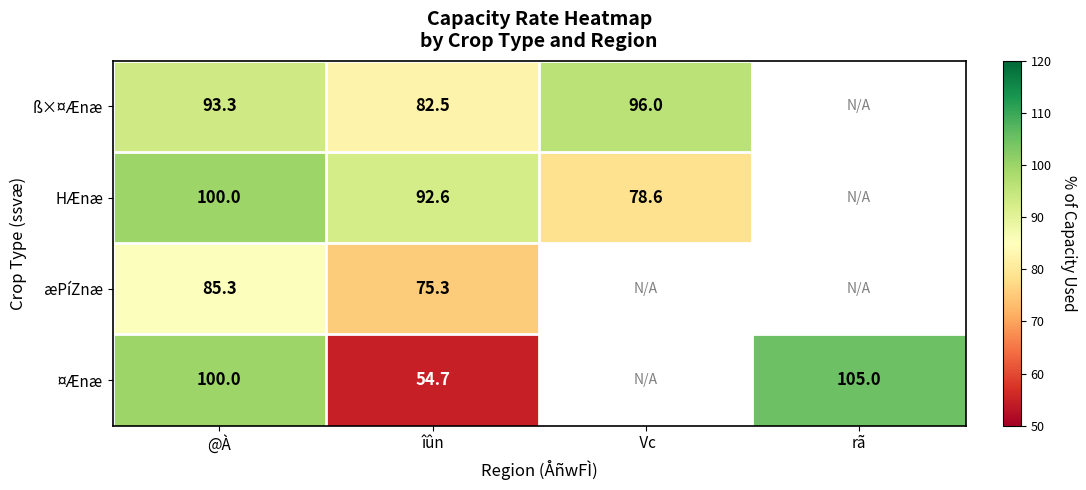

The ¤Ænæ series shows 105.0 at rã. True or false?

True